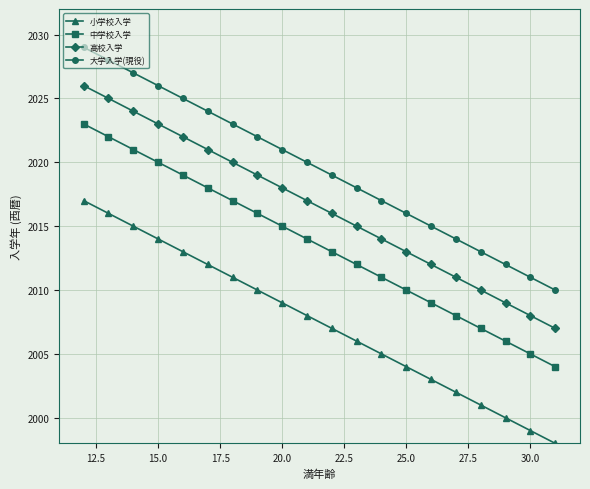

What is the greatest value displayed?

2029